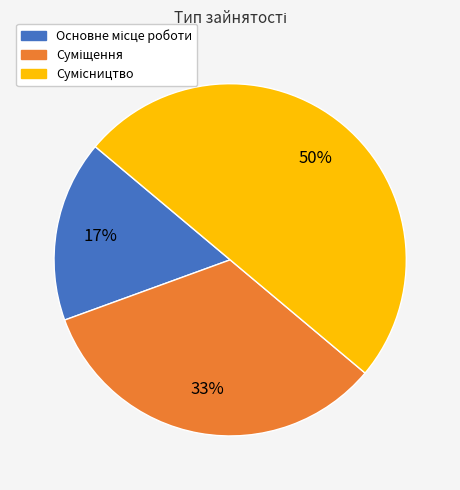

How many slices are in this pie chart?

3